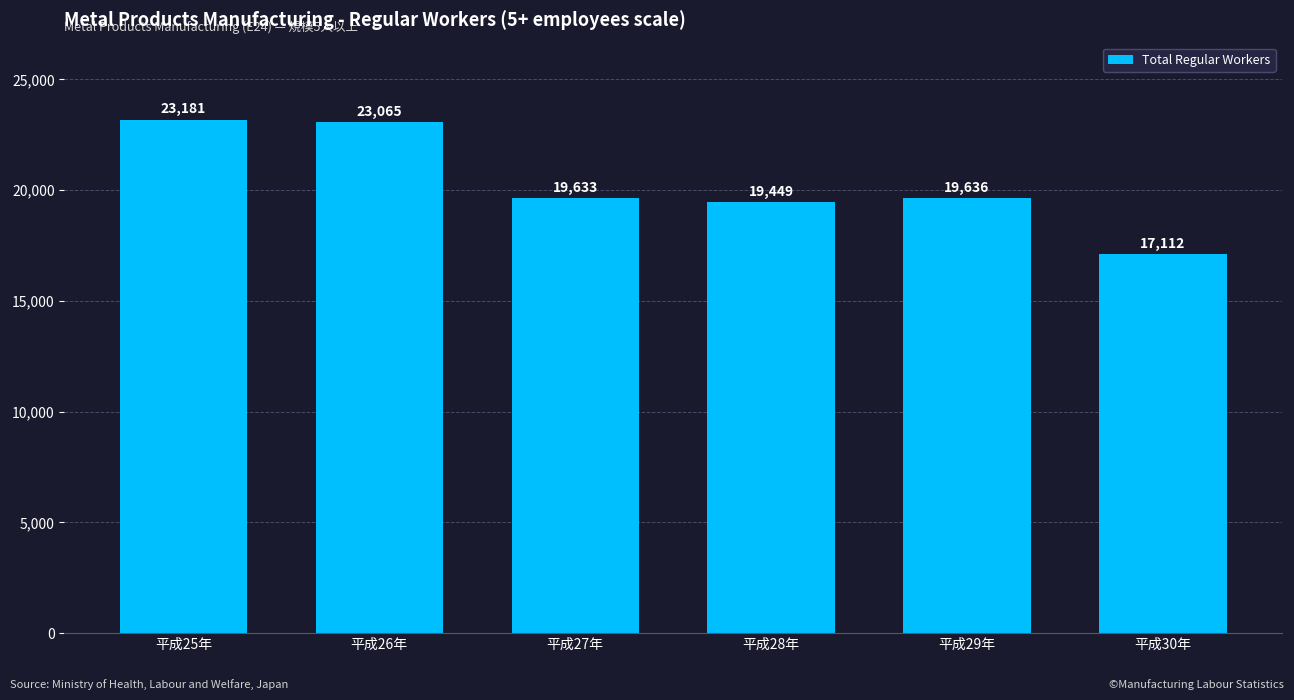

At which label does the data first exceed 19636?

平成25年